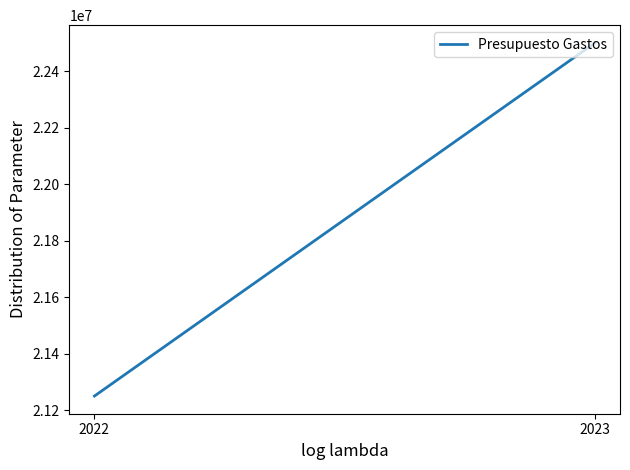

What is the difference between the values at 2022 and 2023?

1250000